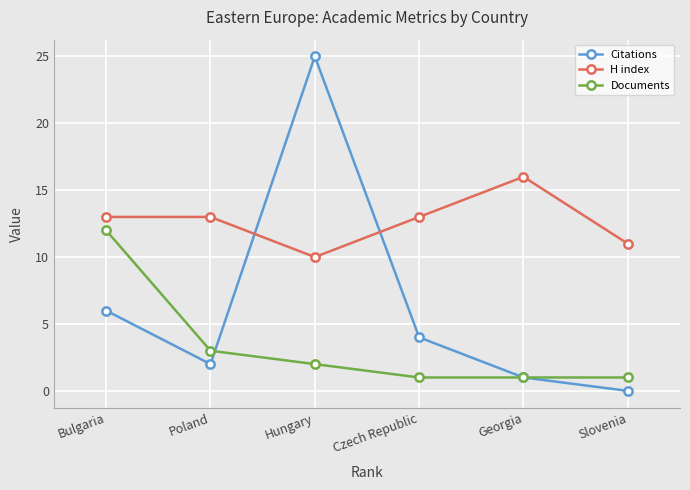

What is the label of the 1st point from the right?

Slovenia